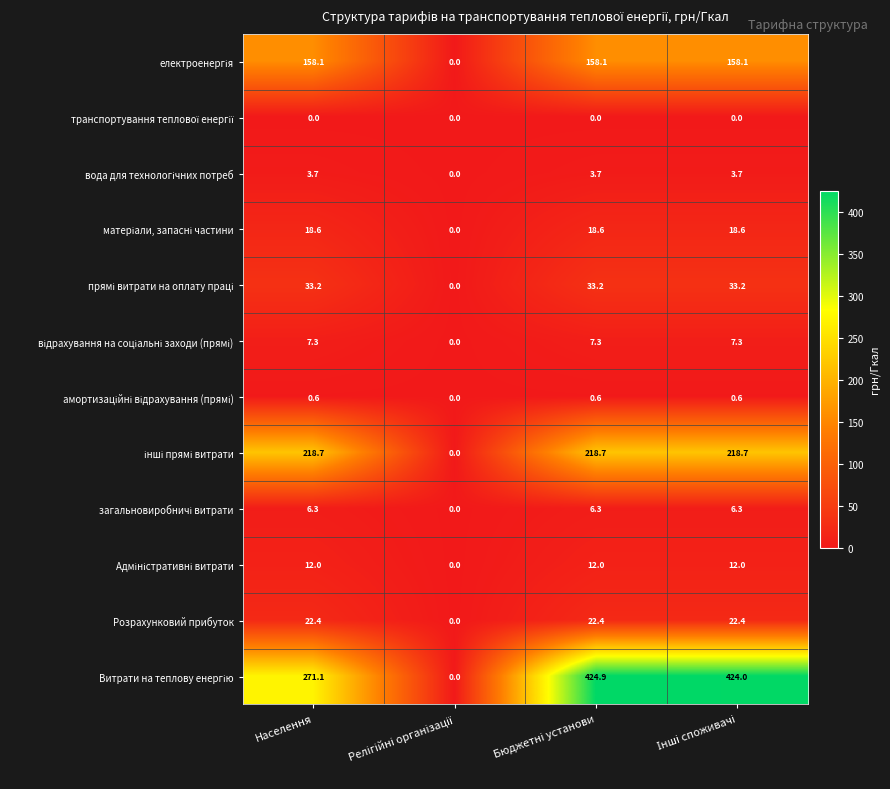

What is the sum of all Розрахунковий прибуток values?

67.2